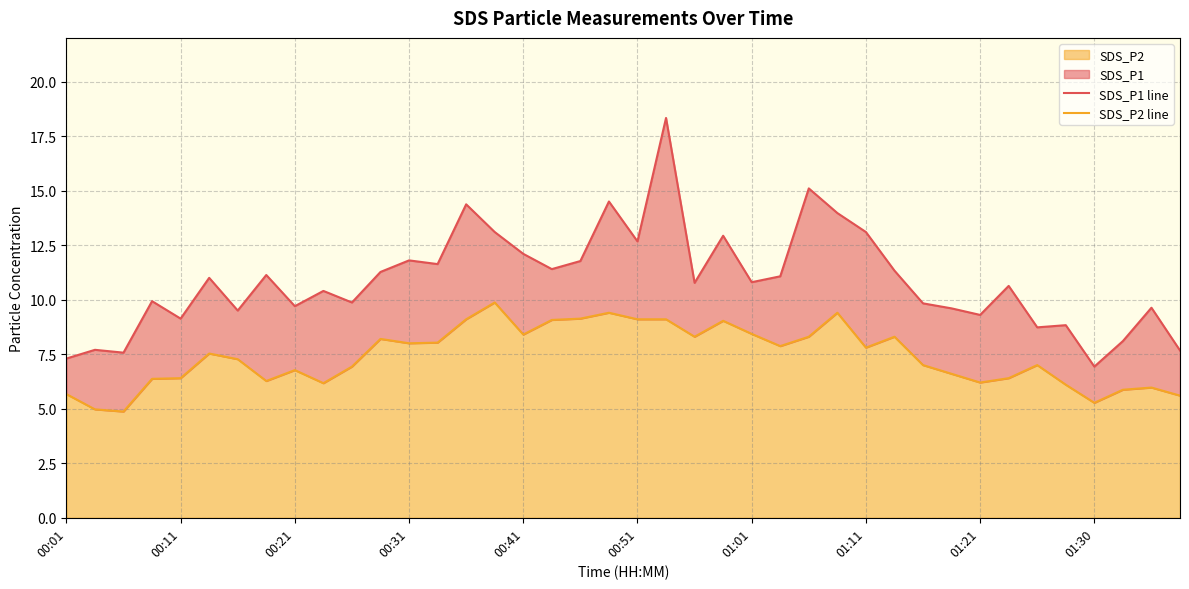

What is the average value of the SDS_P1 line series?

10.9